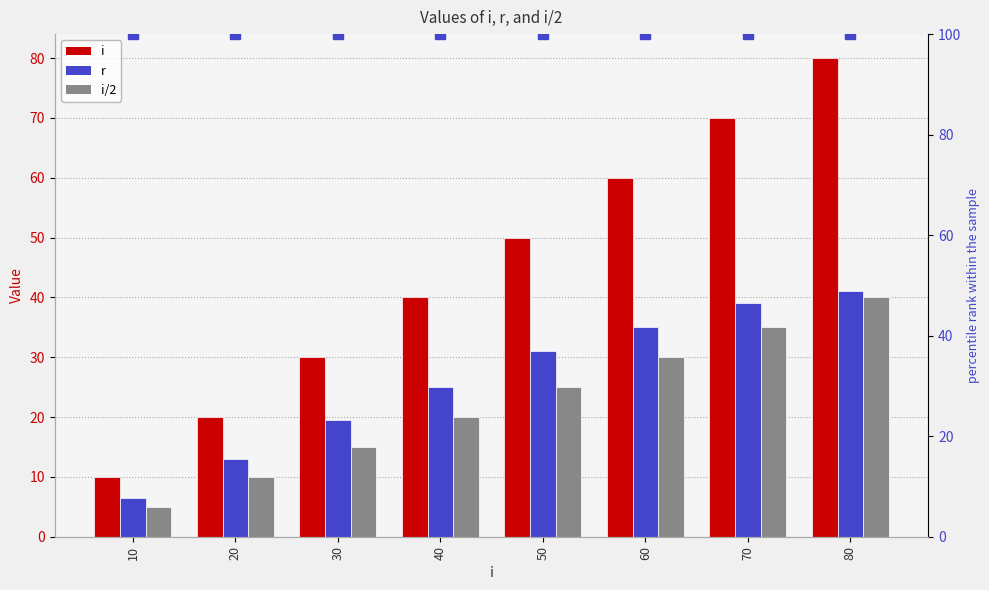

What is the value of the i/2 bar at the 3rd from the left?

15.0